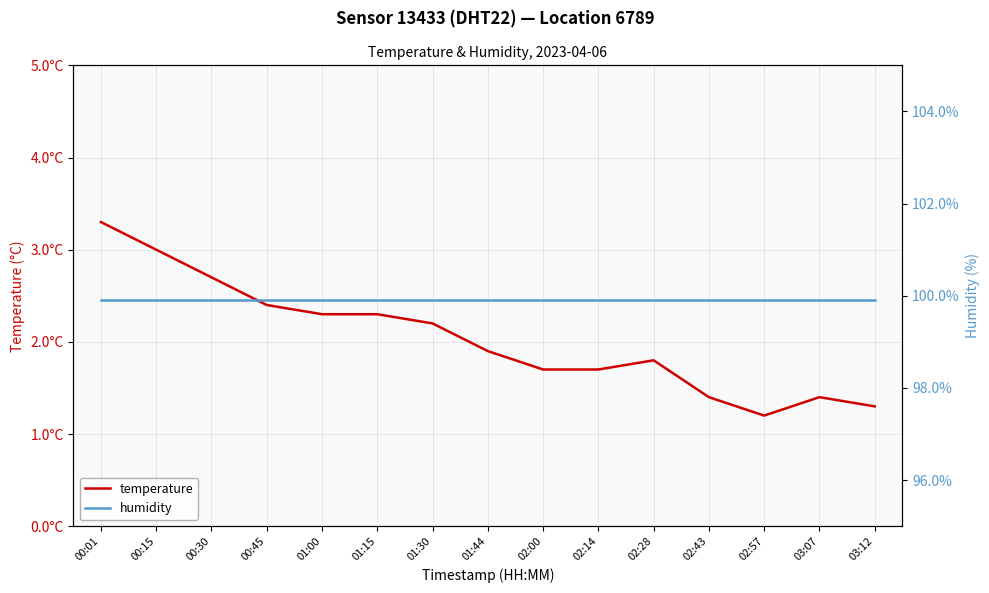

What is the label of the 13th point from the right?

00:30